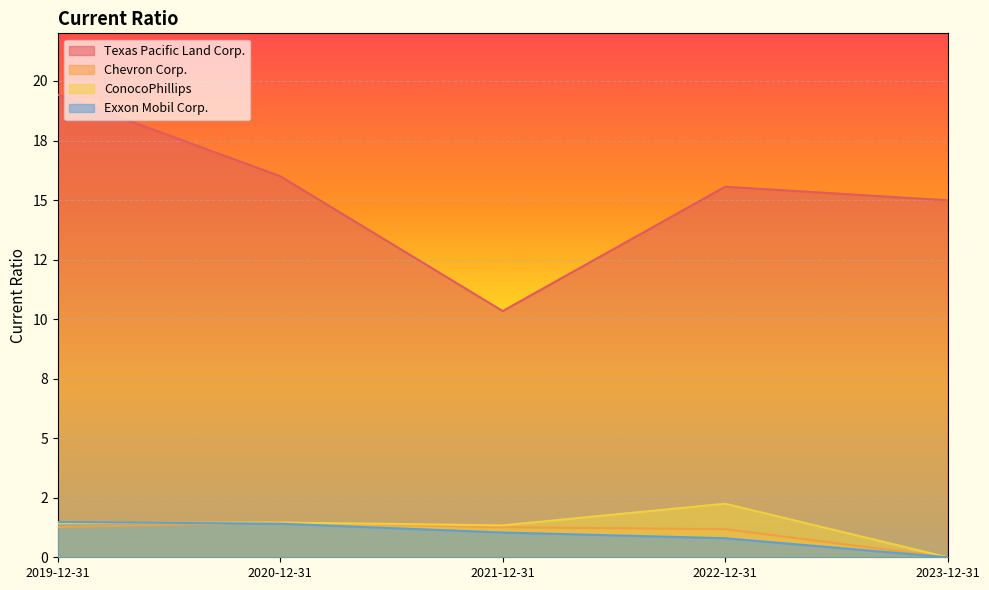

What is the label of the 3rd point from the left?

2021-12-31